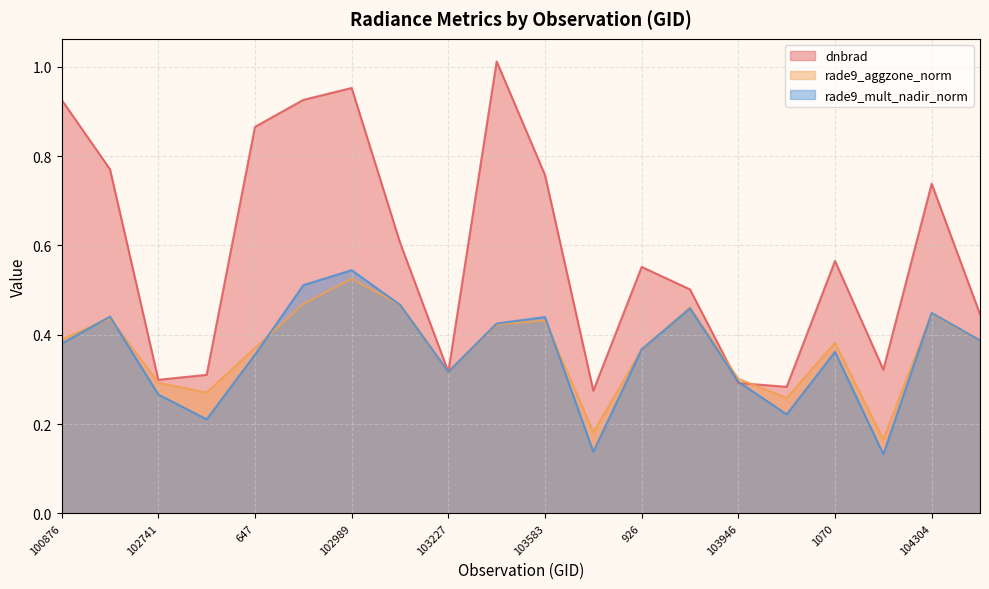

Count the number of categories in the chart.

20